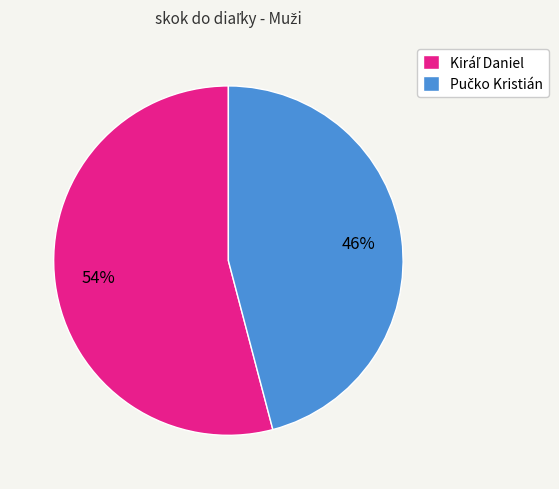

To the nearest percent, what is the average slice percentage?

50%